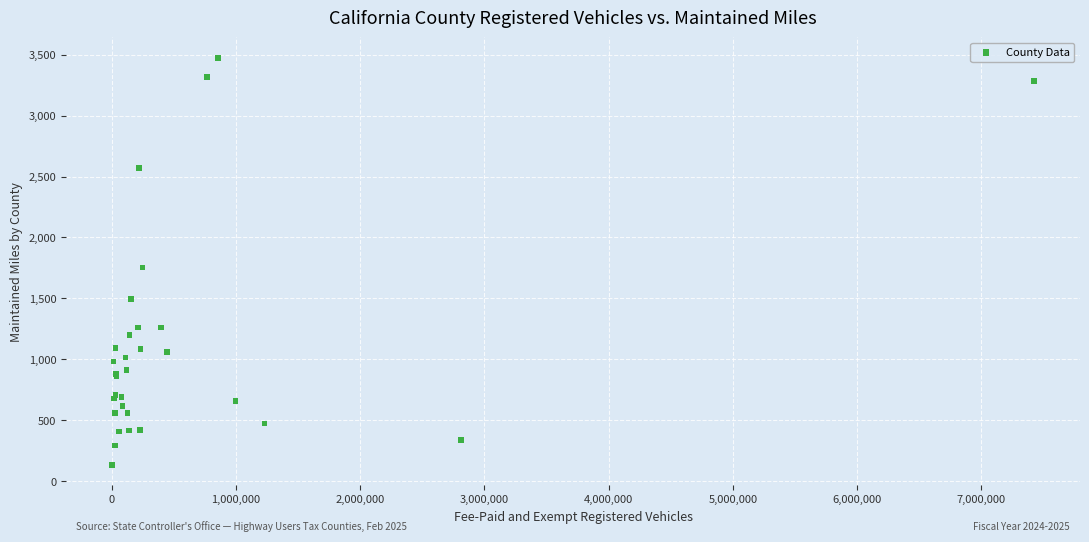

What Y value in the scatter plot is closest to 1804?

1755.5